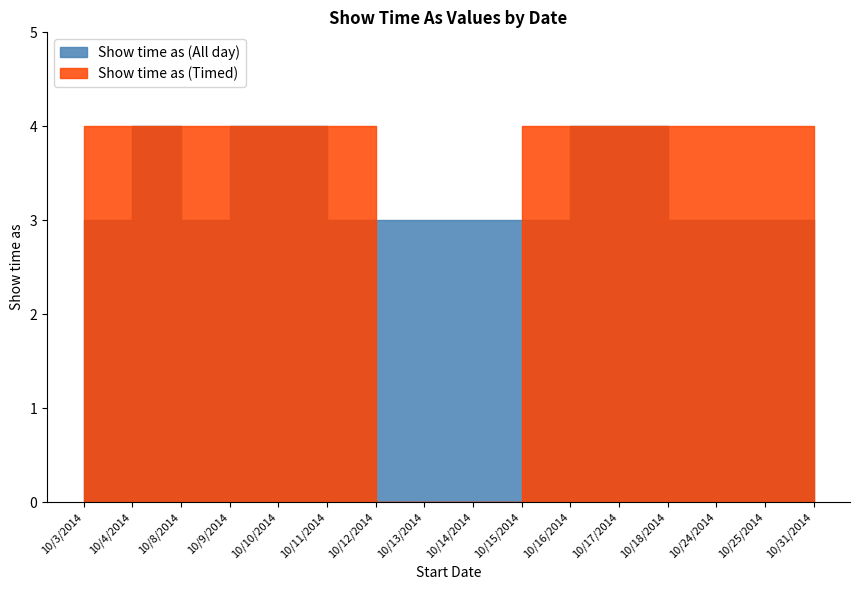

Which series ends up on top after the final intersection of Show time as (Timed) and Show time as (All day)?

Show time as (Timed)